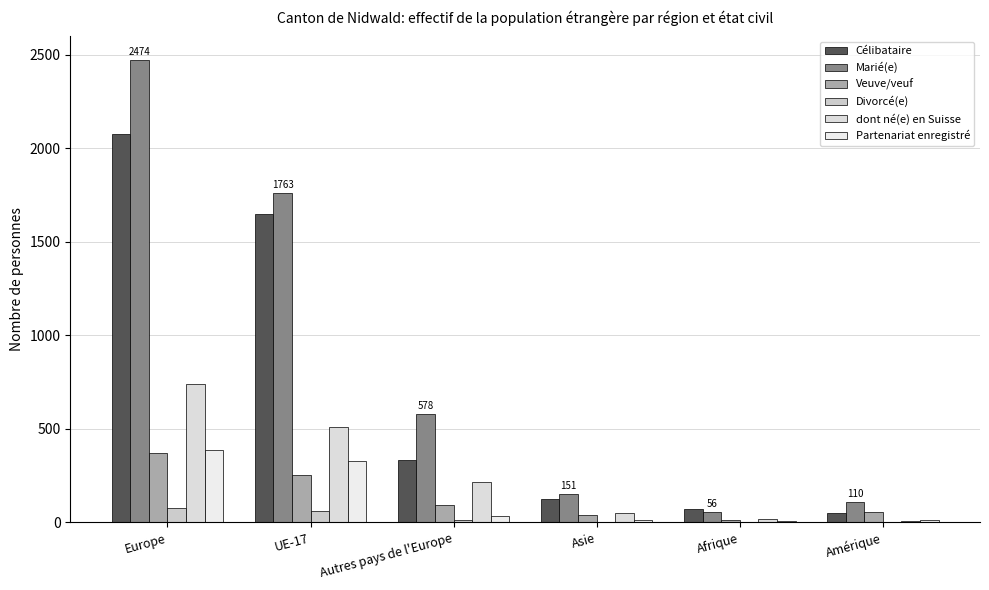

Rank the series by their maximum value, from lowest to highest.

Divorcé(e), Veuve/veuf, Partenariat enregistré, dont né(e) en Suisse, Célibataire, Marié(e)